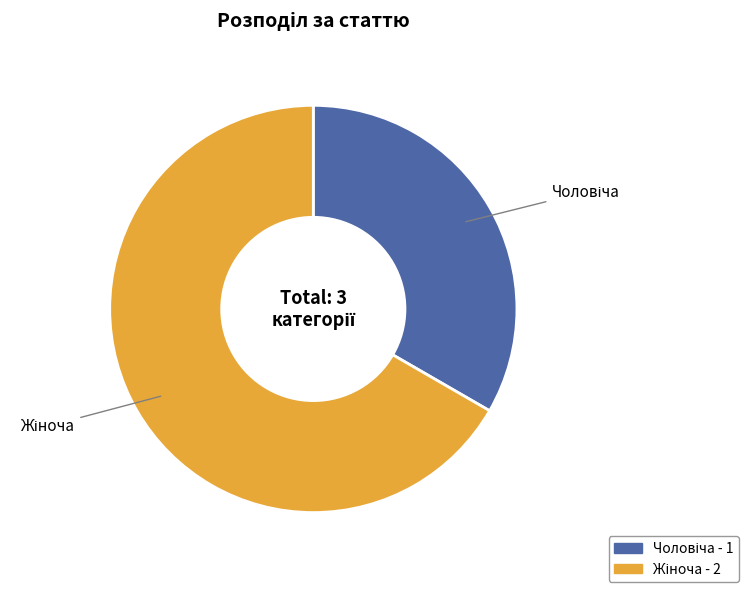

Is there any slice that represents more than half of the pie?

Yes